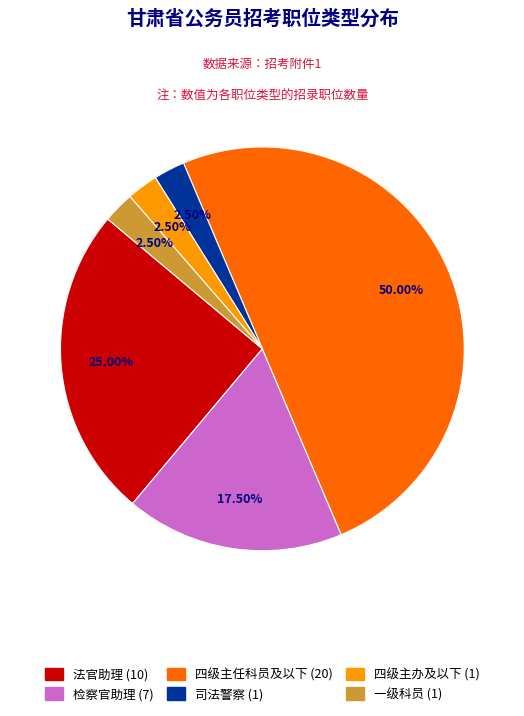

Between 四级主办及以下 and 检察官助理, which is larger?

检察官助理